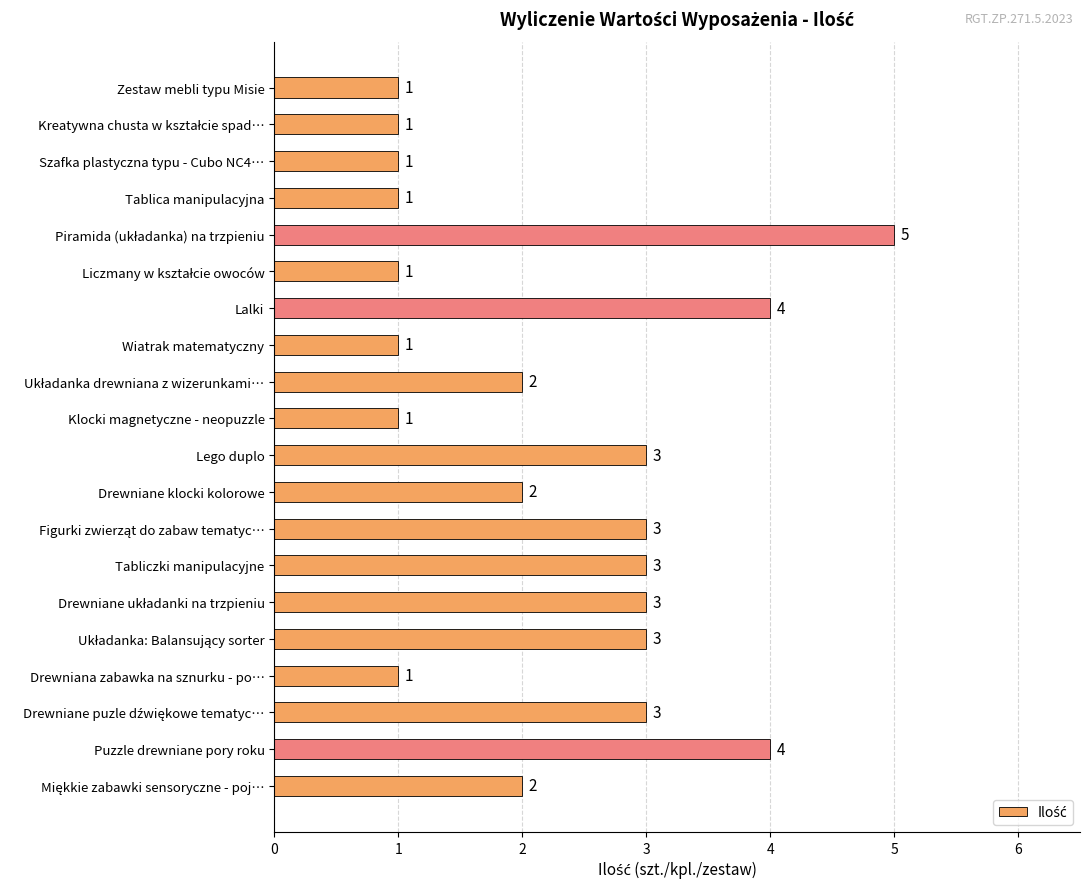

What is the label of the 7th bar from the top?

Lalki